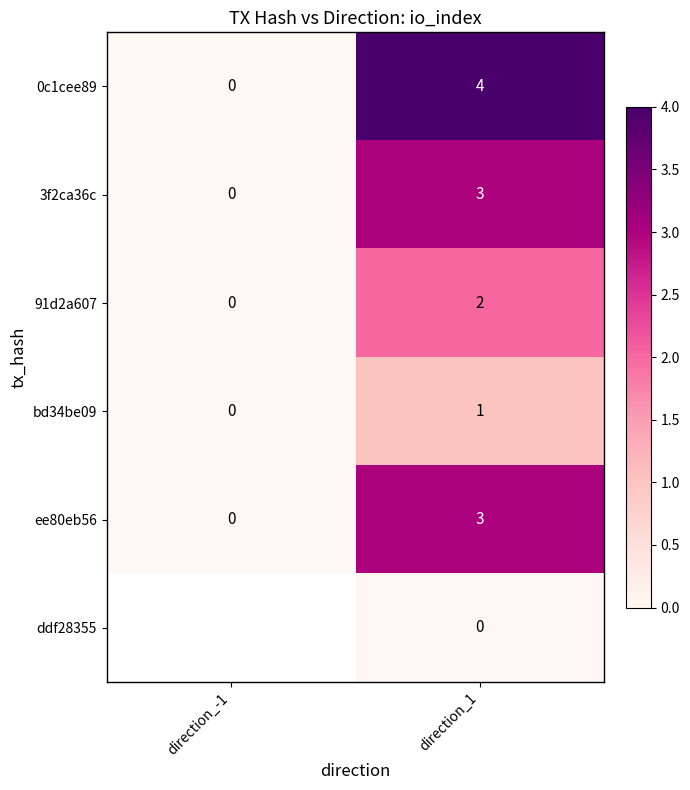

True or false: bd34be09 has a value of 1 at direction_1.

True